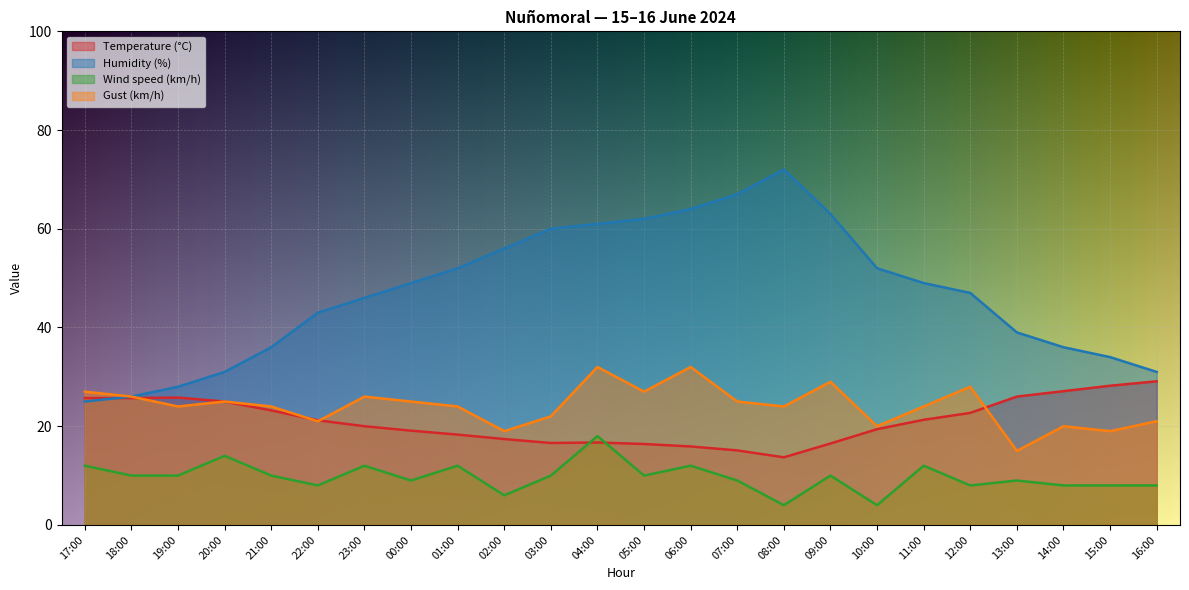

How many lines are shown in the chart?

4